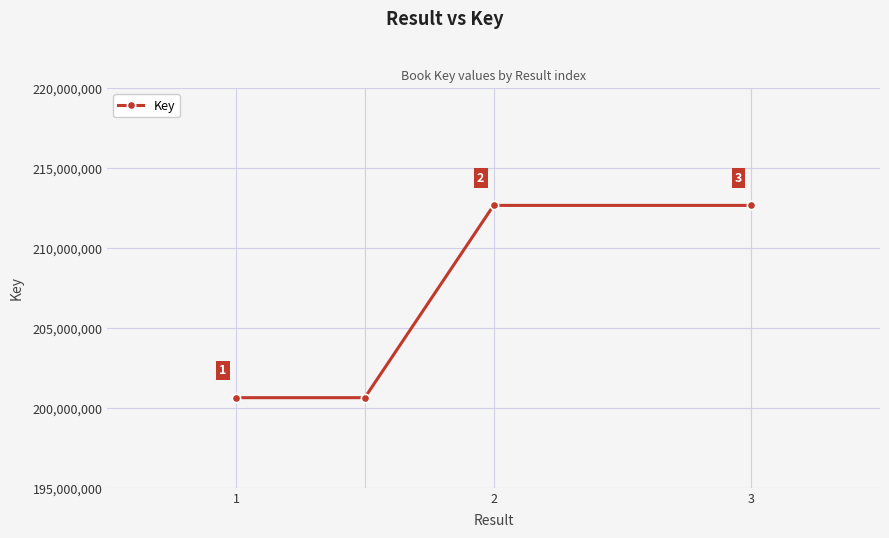

What is the minimum value shown in the chart?

200633249